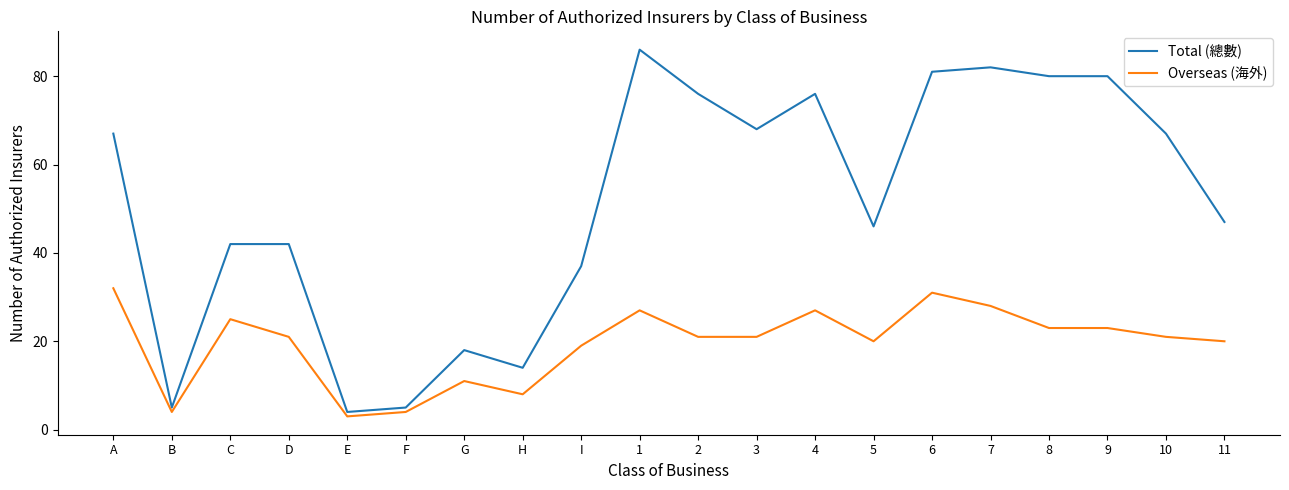

Which series changed the most between 2 and 3?

Total (總數)